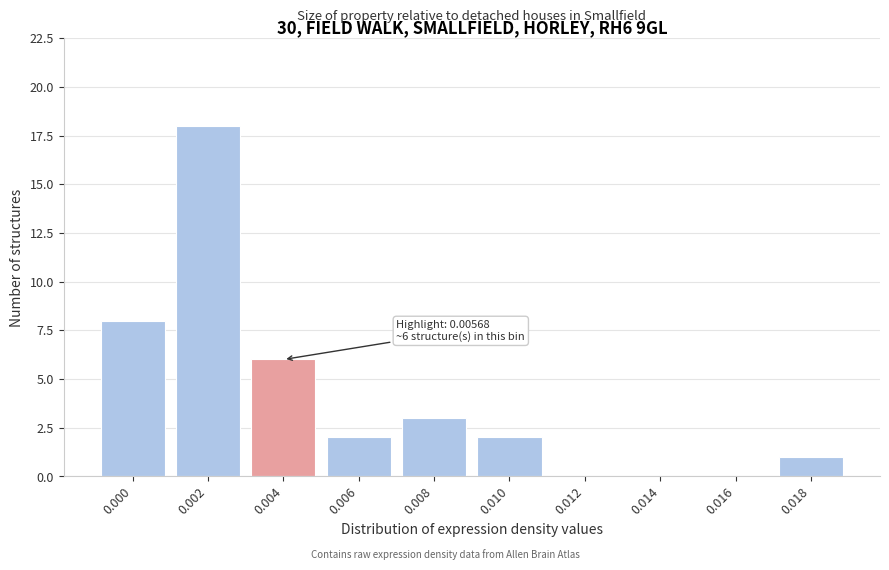

Reading right to left, extract all data points from this chart.

0.018=1	0.016=0	0.014=0	0.012=0	0.010=2	0.008=3	0.006=2	0.004=6	0.002=18	0.000=8